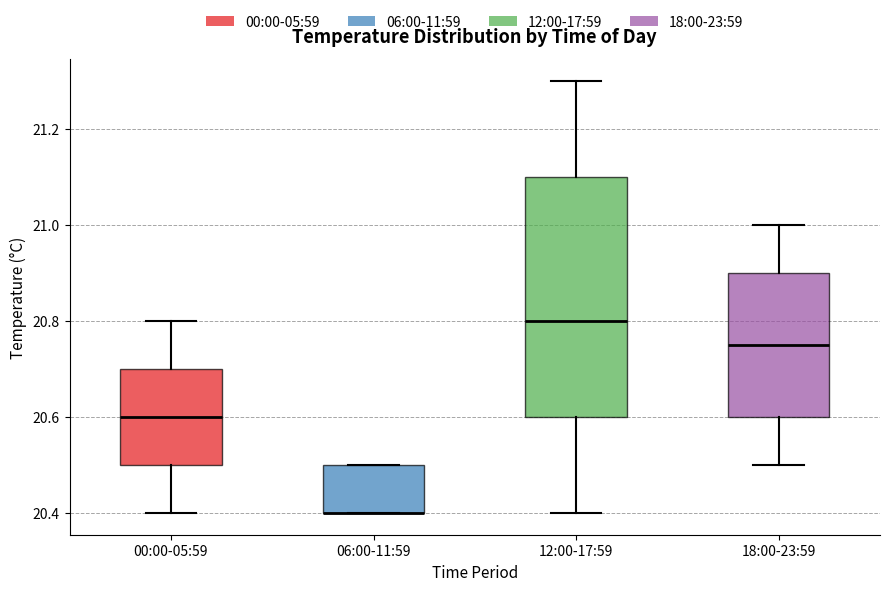

Reading left to right, read every box against the y-axis: the position of its median line, the range the box covers, and the ends of its whiskers. The values are not printed on the chart, so give them approximately, as read against the axis.

00:00-05:59: median 20.60, box 20.50 to 20.70, whiskers 20.40 to 20.80
06:00-11:59: median 20.40 (drawn on the box's lower edge), box 20.40 to 20.50, whiskers 20.40 to 20.50
12:00-17:59: median 20.80, box 20.60 to 21.10, whiskers 20.40 to 21.30
18:00-23:59: median 20.76, box 20.60 to 20.90, whiskers 20.50 to 21.00